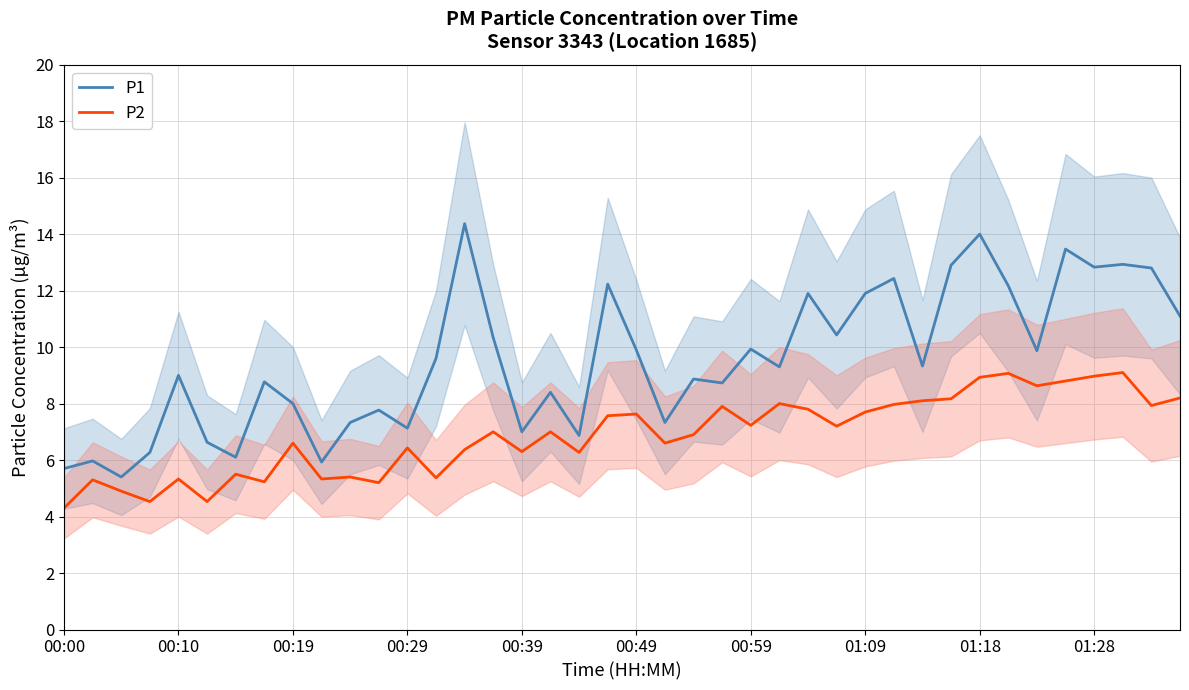

What is the minimum value for P2?

4.3